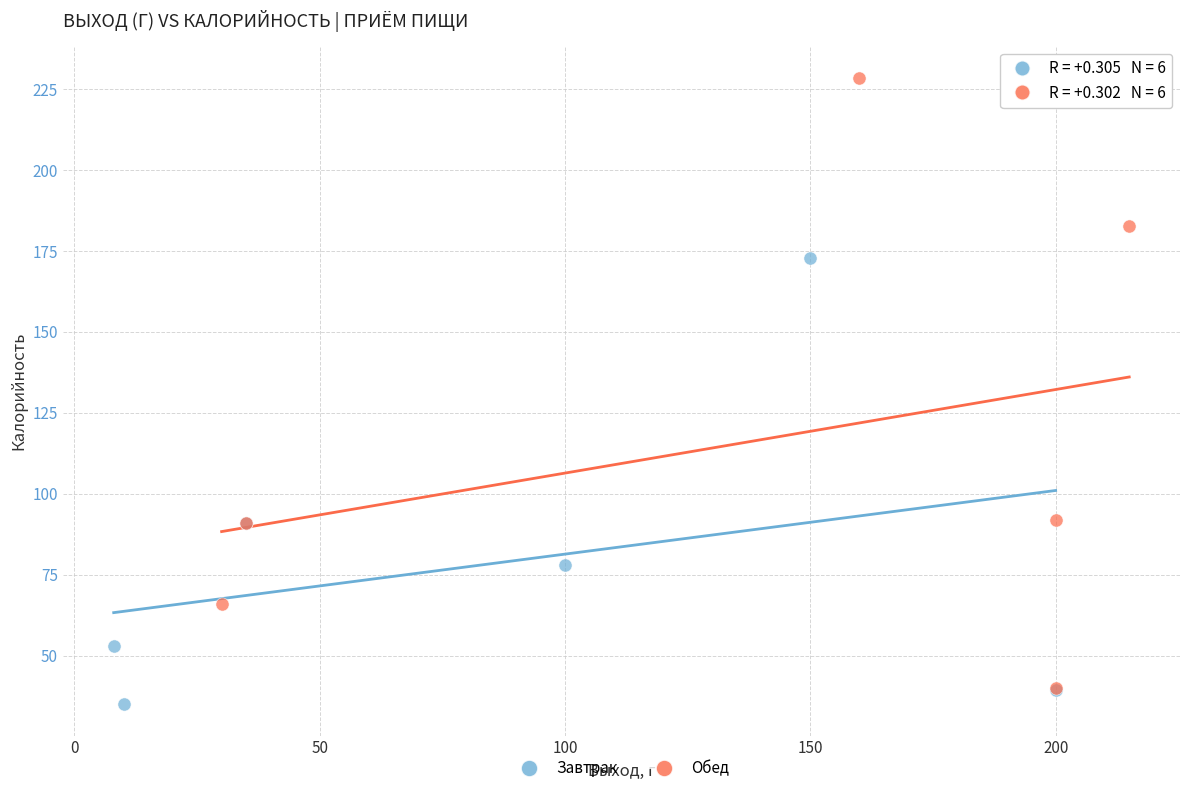

Which series has the widest spread of Y values?

Обед